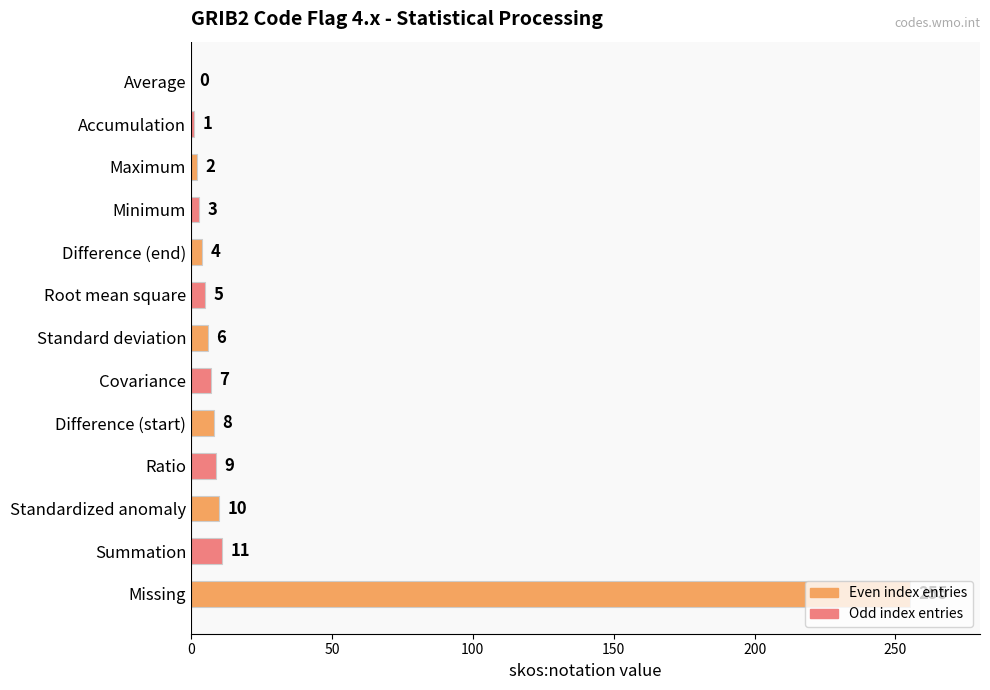

At which category does the chart reach its peak across all series?

Missing